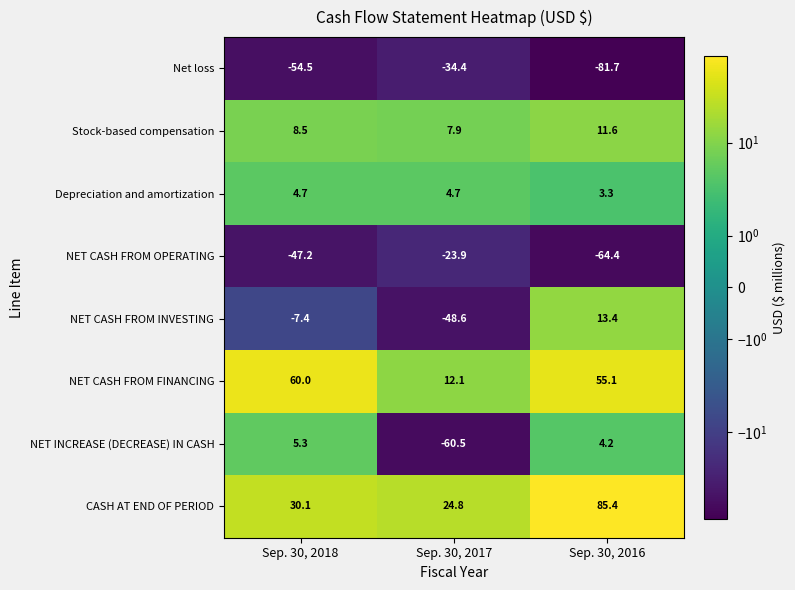

The value of Net loss at Sep. 30, 2018 is -54.5. True or false?

True